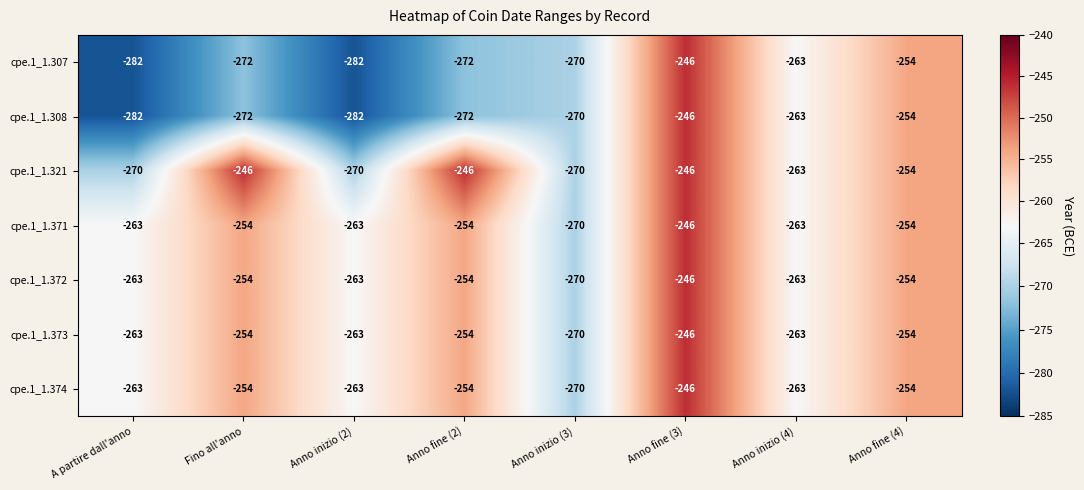

At which category is the sum across all series the highest?

Anno fine (3)